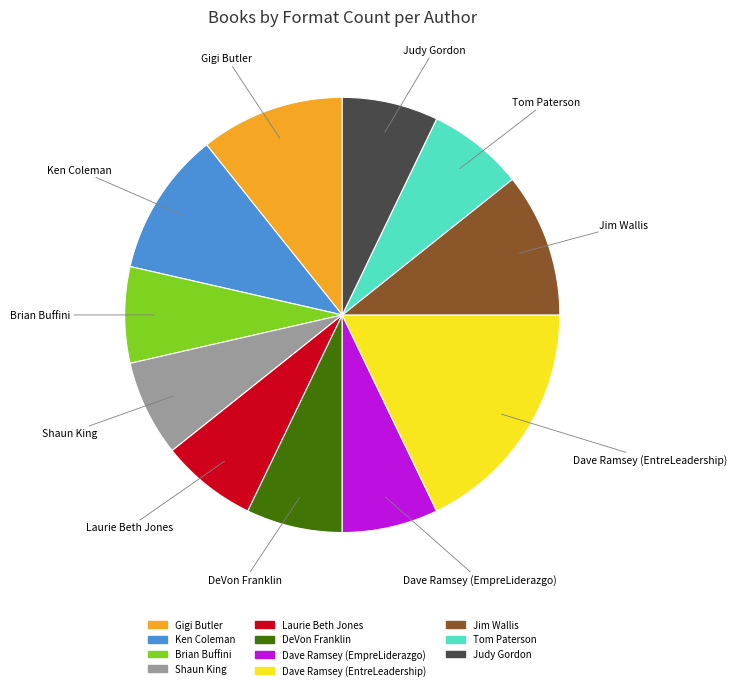

Combined, do Shaun King and Dave Ramsey (EntreLeadership) account for over 50%?

No